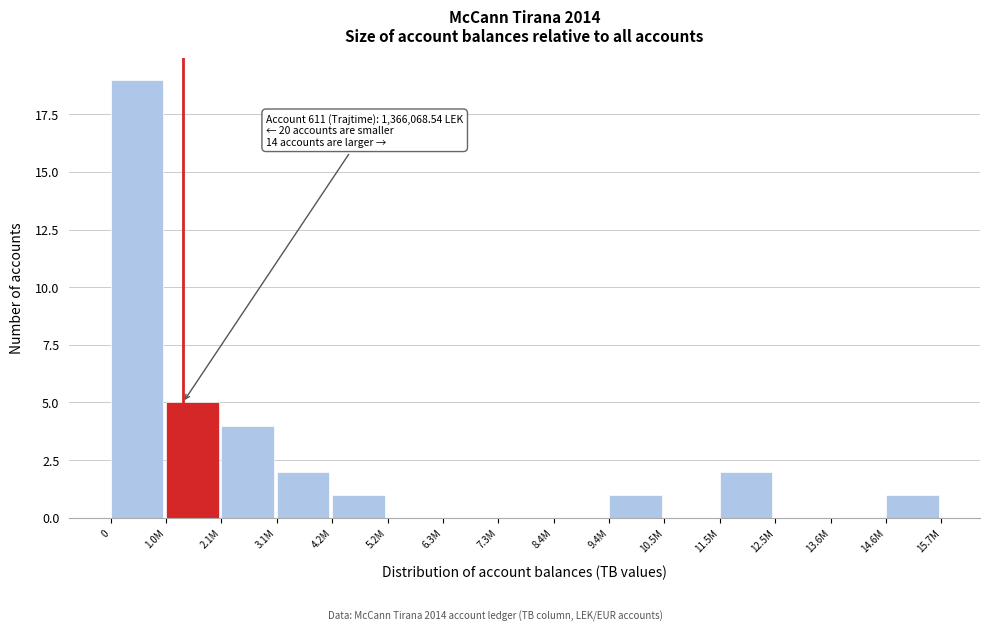

Reading left to right, what are all the values shown in this chart?

0=19	1.0M=5	2.1M=4	3.1M=2	4.2M=1	5.2M=0	6.3M=0	7.3M=0	8.4M=0	9.4M=1	10.5M=0	11.5M=2	12.5M=0	13.6M=0	14.6M=1